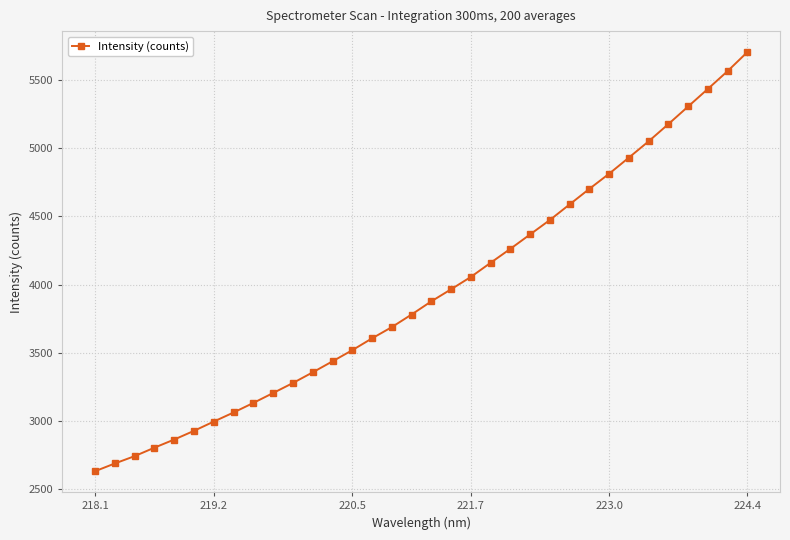

What is the difference between the maximum and minimum values?

3071.9